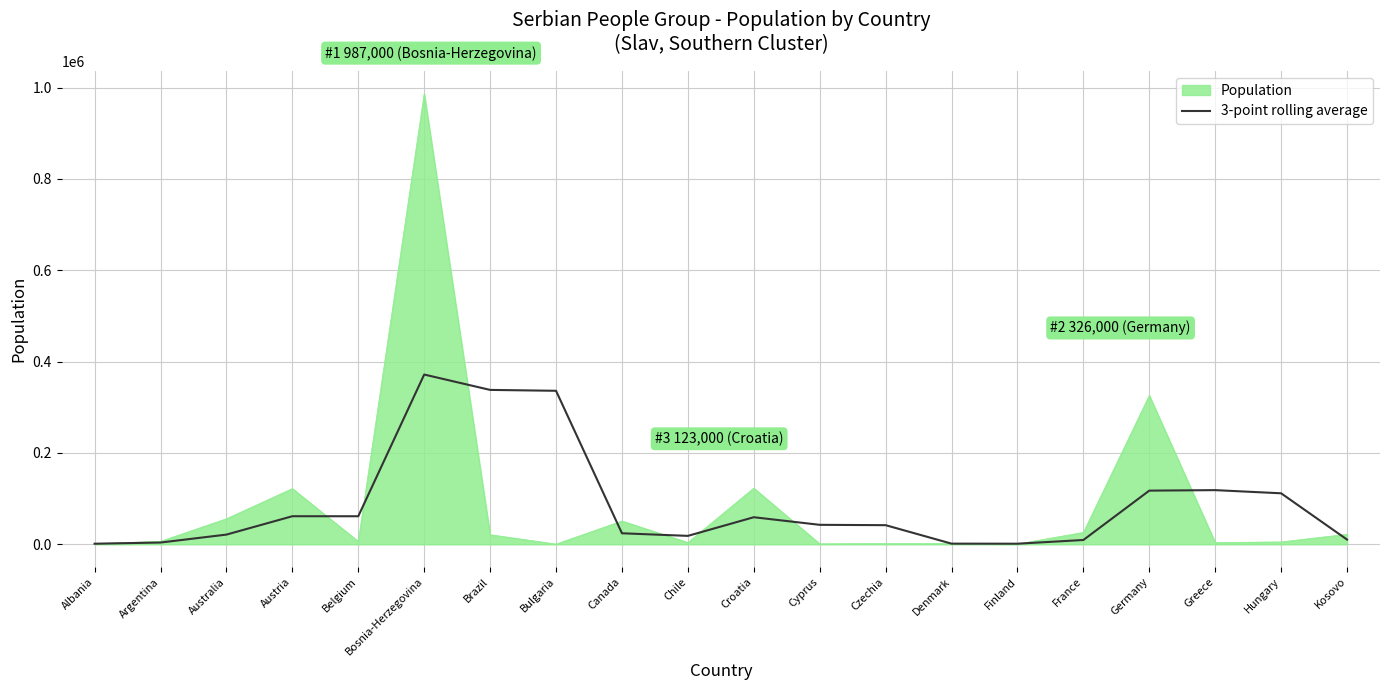

Where is Population nearest to the value 493750?

Germany